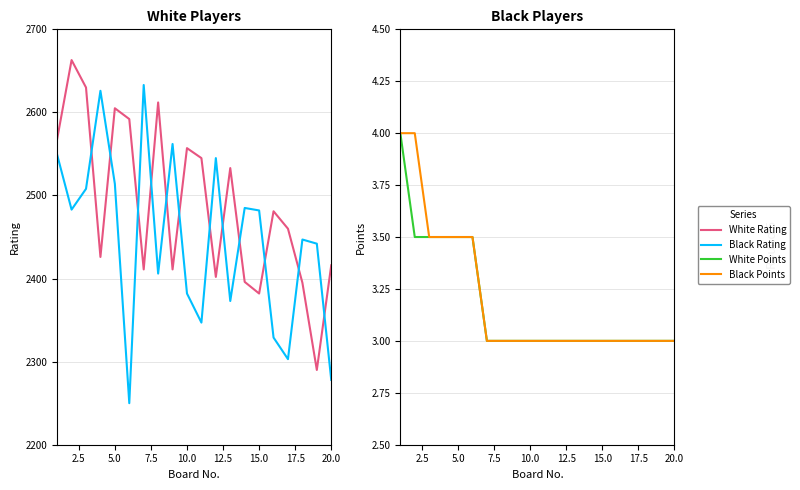

True or false: White Points and White Rating intersect in this chart.

False